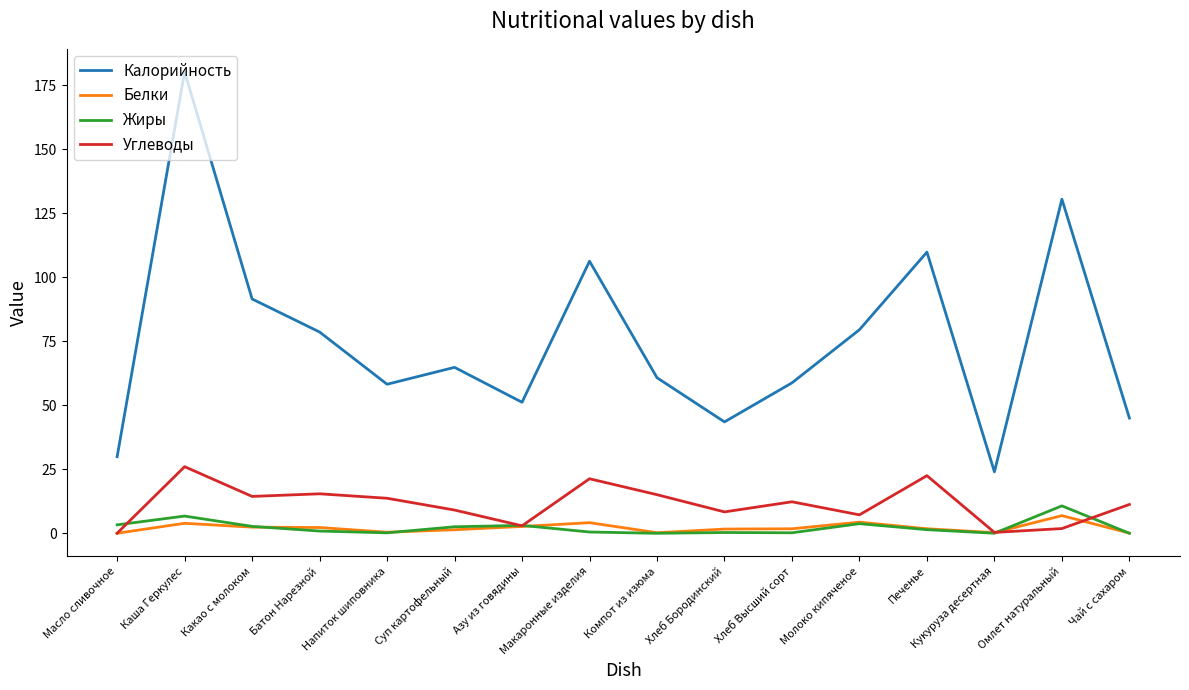

Rank the series by their maximum value, from highest to lowest.

Калорийность, Углеводы, Жиры, Белки